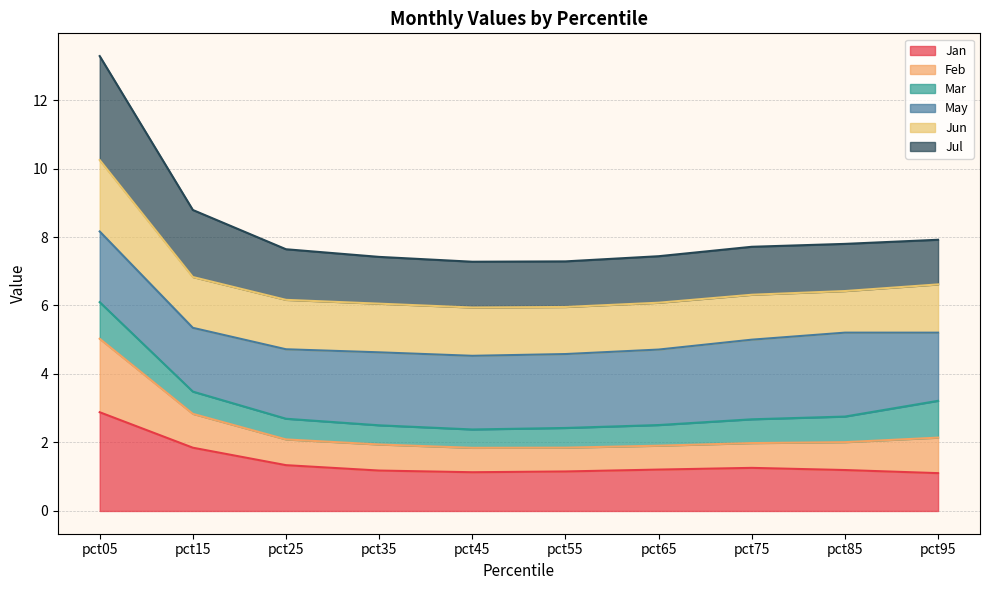

True or false: Feb and Jul intersect in this chart.

False